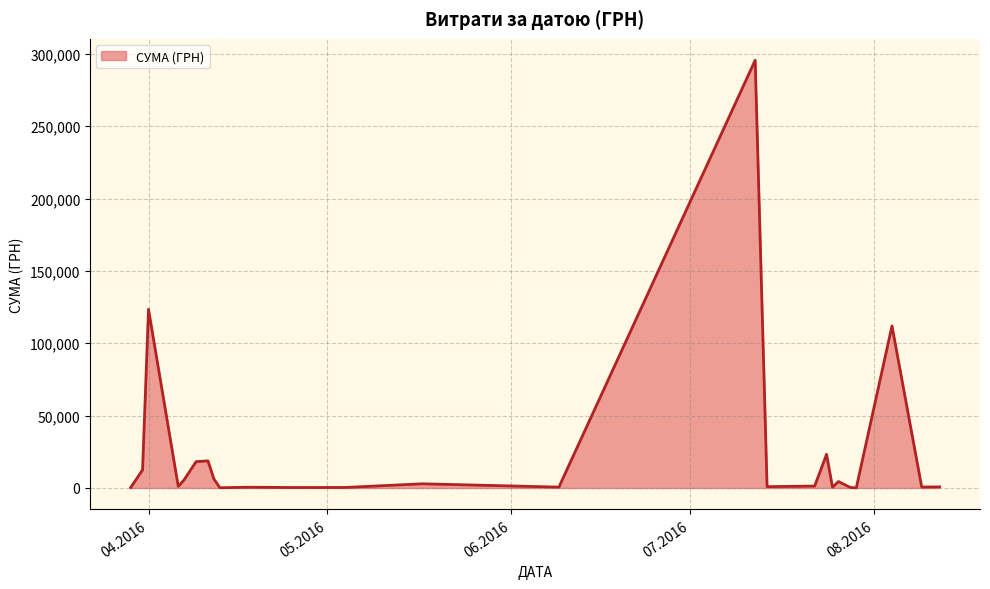

What is the difference between the maximum and minimum values?

295540.8